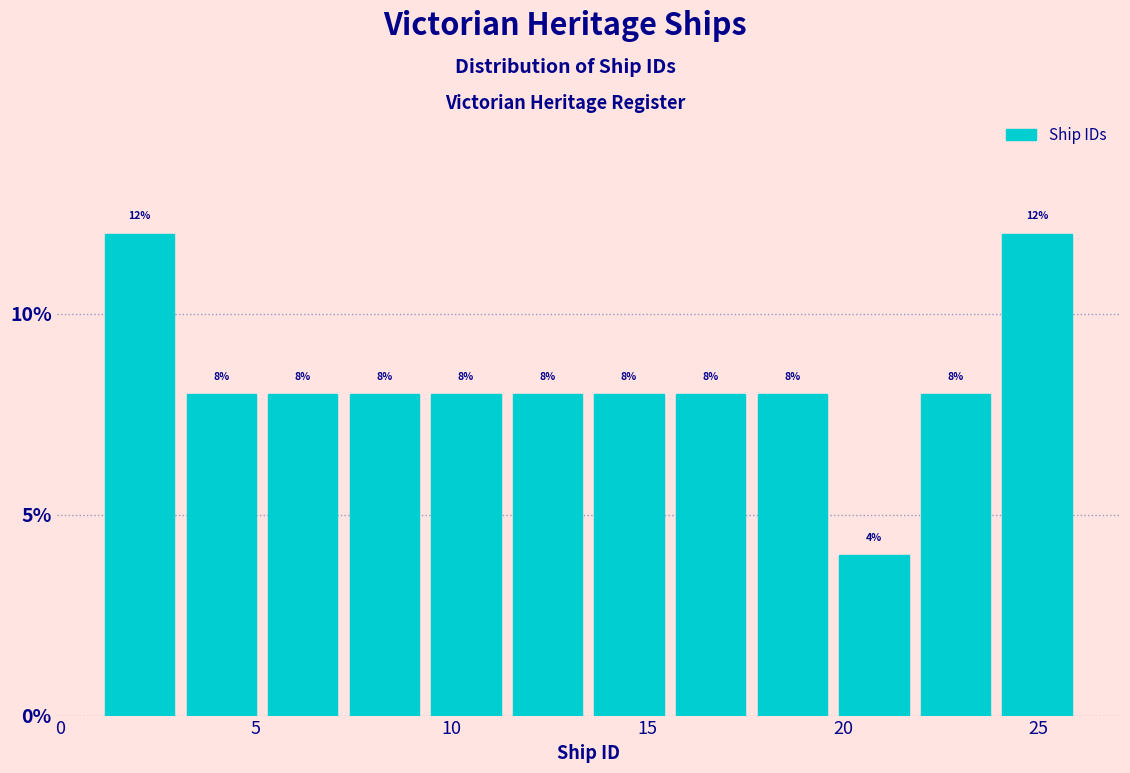

Reading left to right, transcribe this chart: for each bar, give the range it covers on the x-axis and its height. The bar edges are not printed on the chart, so give them approximately, as read against the axis.

1.0 to 3.0: 12
3.0 to 5.0: 8
5.0 to 7.5: 8
7.5 to 9.5: 8
9.5 to 11.5: 8
11.5 to 13.5: 8
13.5 to 15.5: 8
15.5 to 17.5: 8
17.5 to 20.0: 8
20.0 to 22.0: 4
22.0 to 24.0: 8
24.0 to 26.0: 12